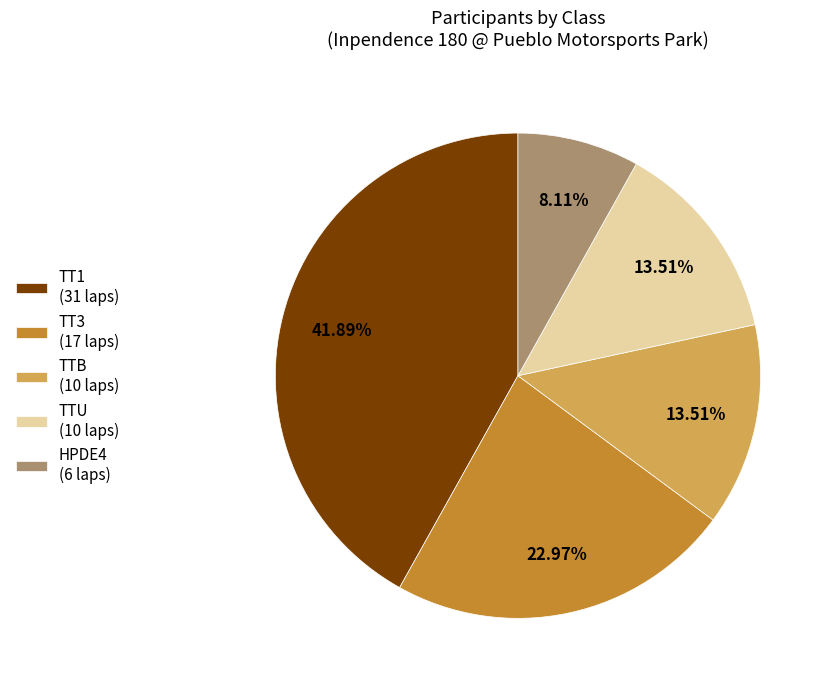

How many slices are in this pie chart?

5